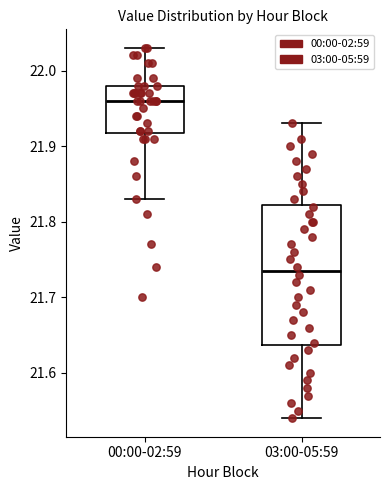

Which box's median line is the lowest?

03:00-05:59